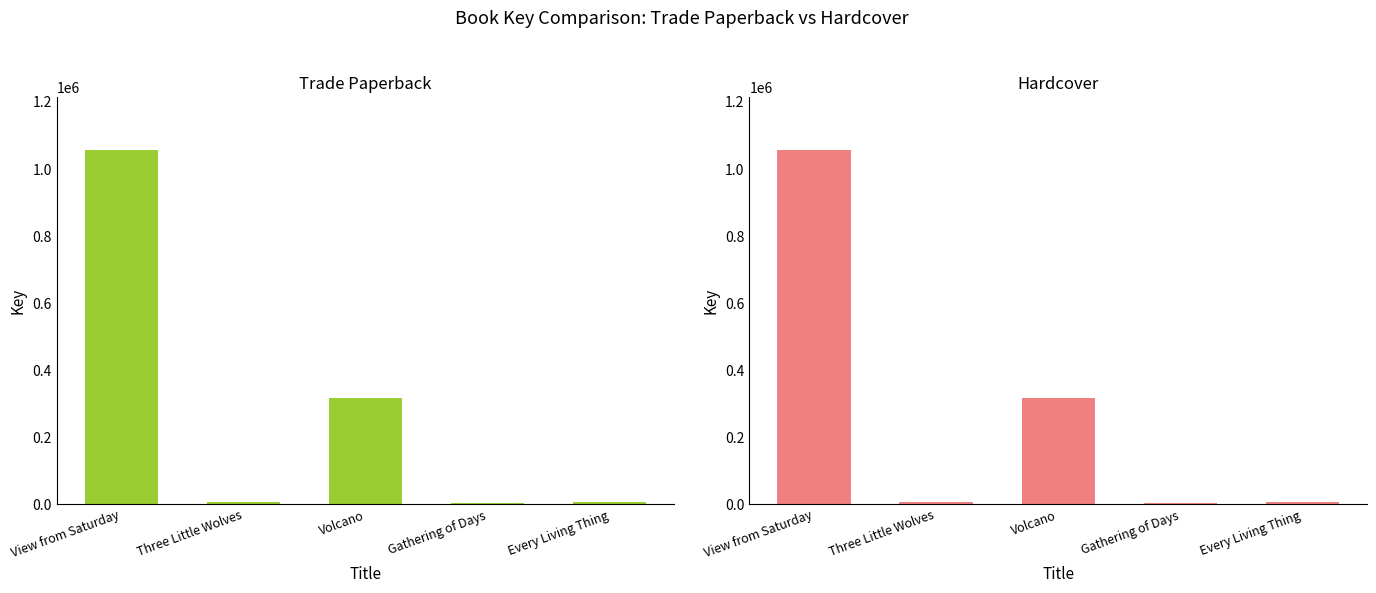

Which label corresponds to the smallest value in the chart?

Gathering of Days